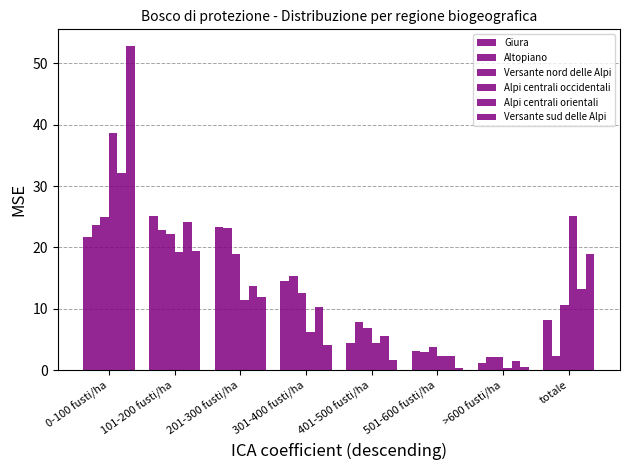

What is the label of the 5th bar from the left?

401-500 fusti/ha